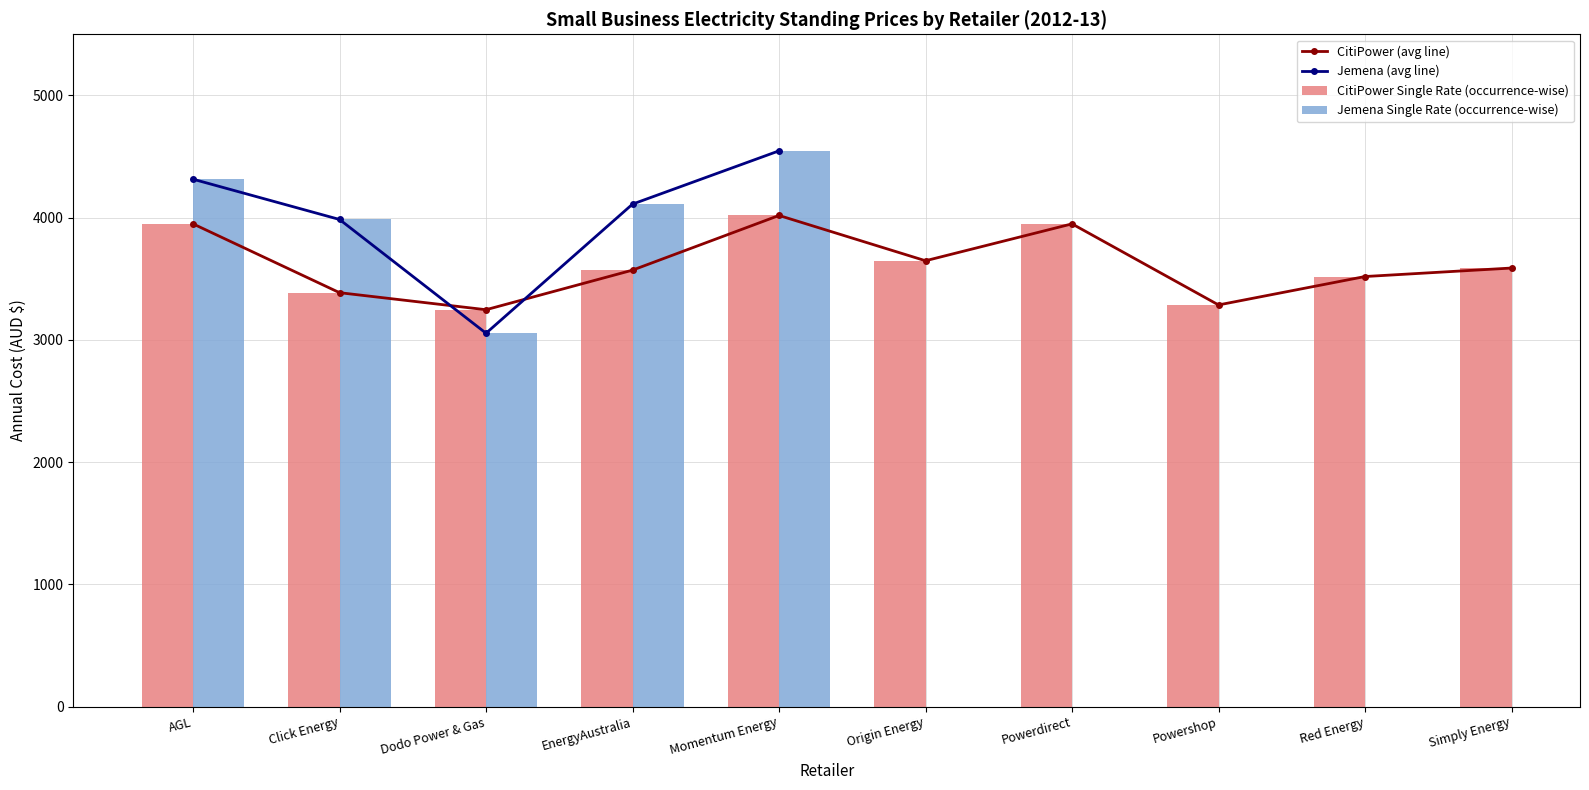

The value of CitiPower Single Rate (occurrence-wise) at Click Energy is 5366.2. True or false?

False